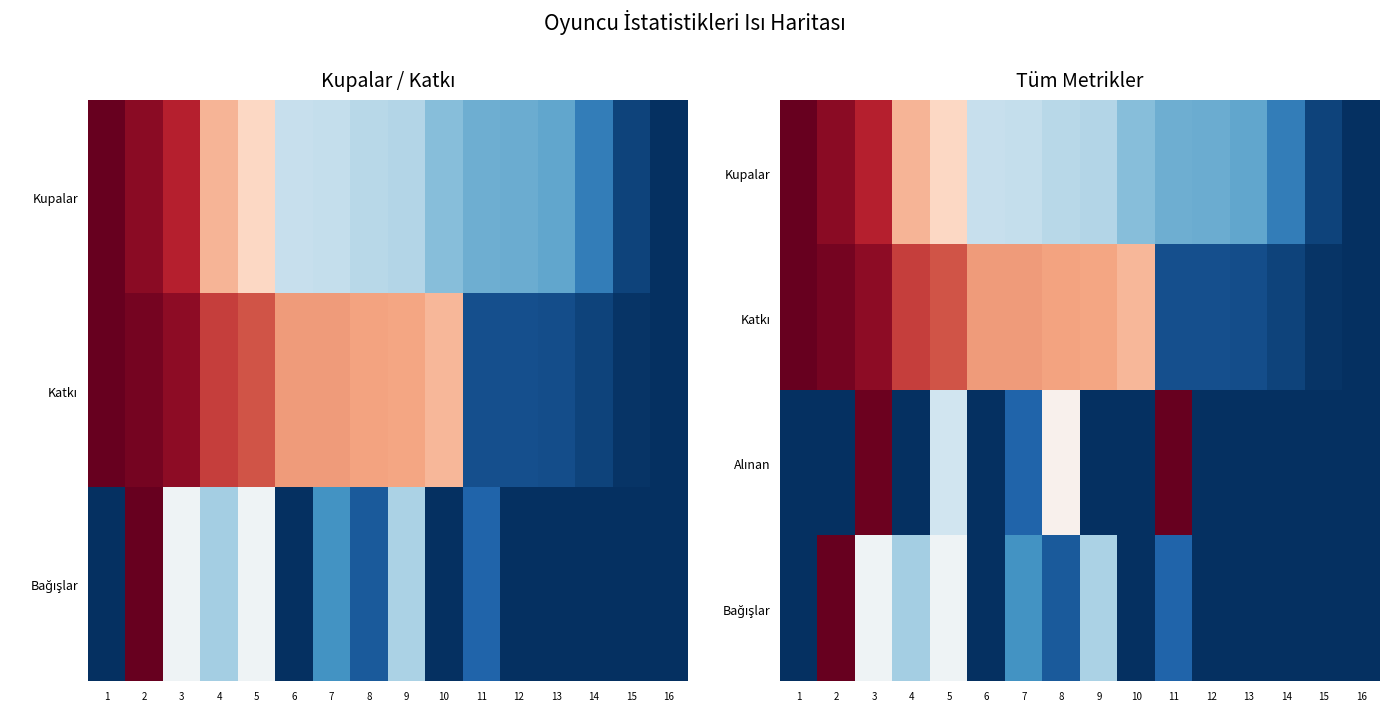

The value of Kupalar at 1 is 1.0. True or false?

True